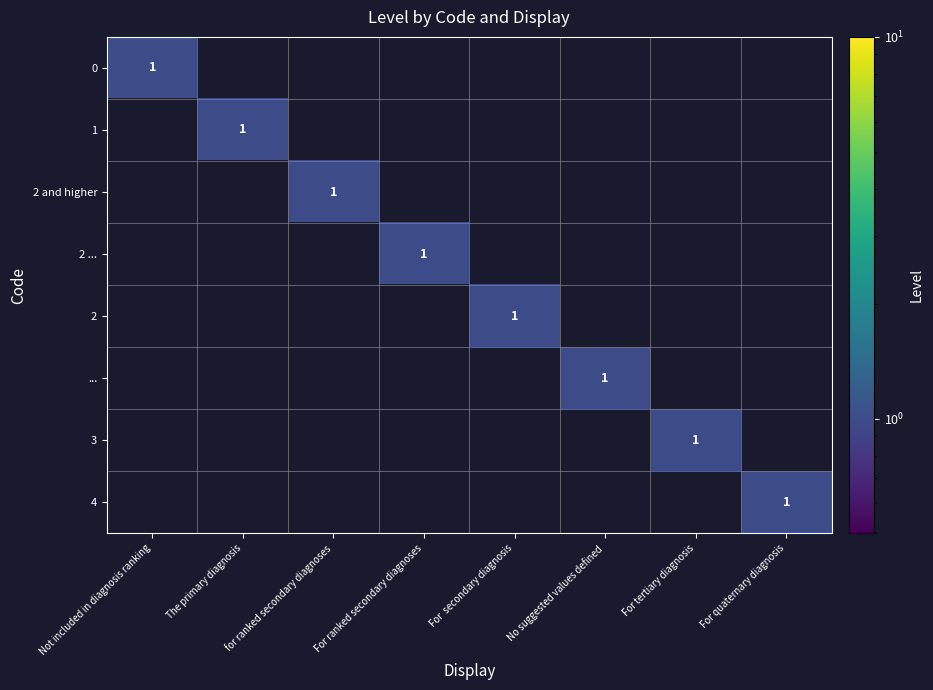

At how many categories does at least one series exceed 0?

8